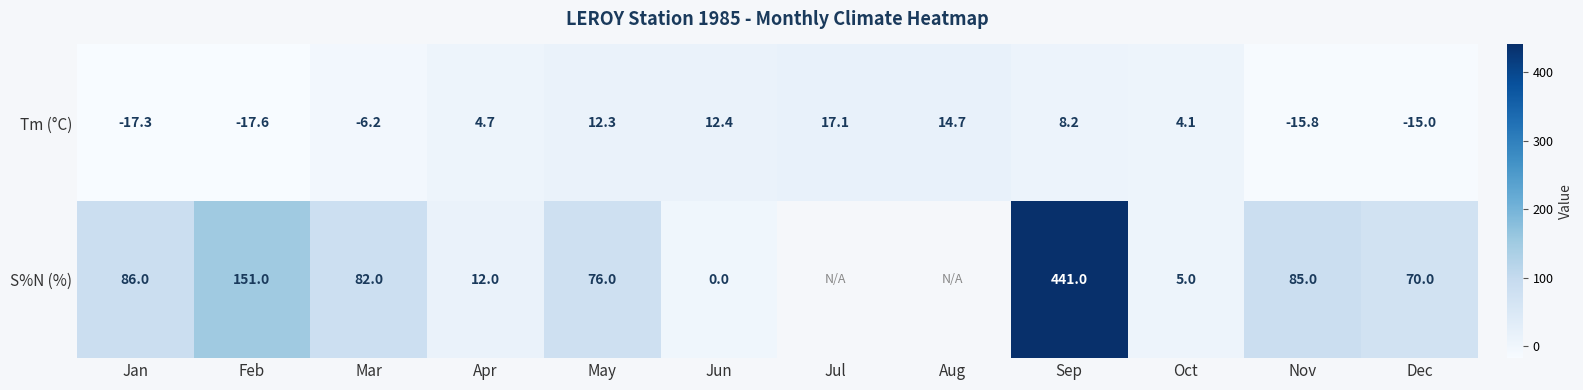

What is the sum of the Tm (°C) values at Dec and Aug?

-0.3